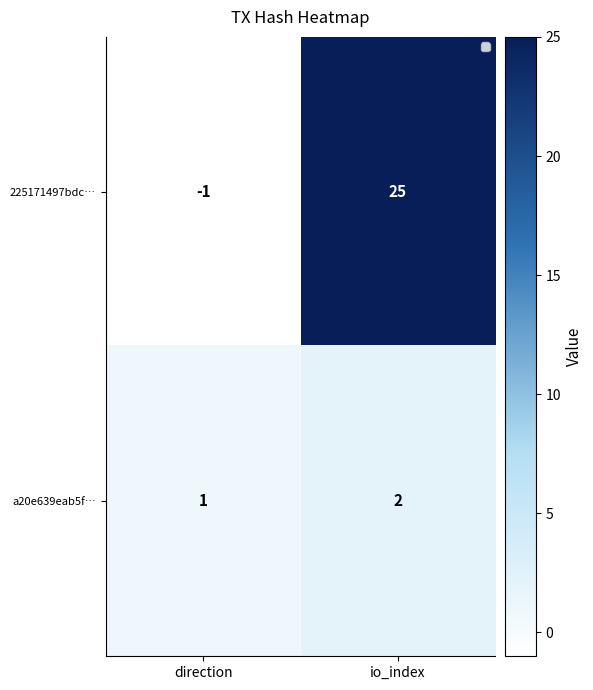

What is the spread (max minus min) of values at direction?

2